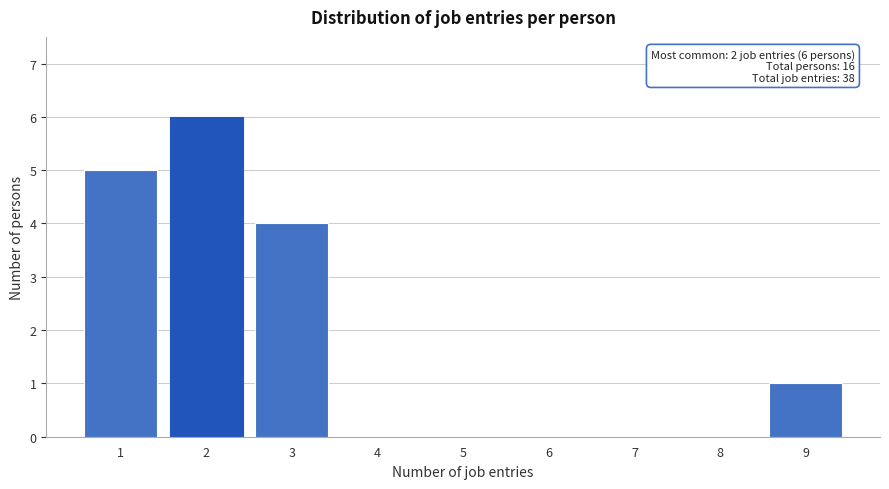

Reading left to right, extract all data points from this chart.

1=5	2=6	3=4	4=0	5=0	6=0	7=0	8=0	9=1